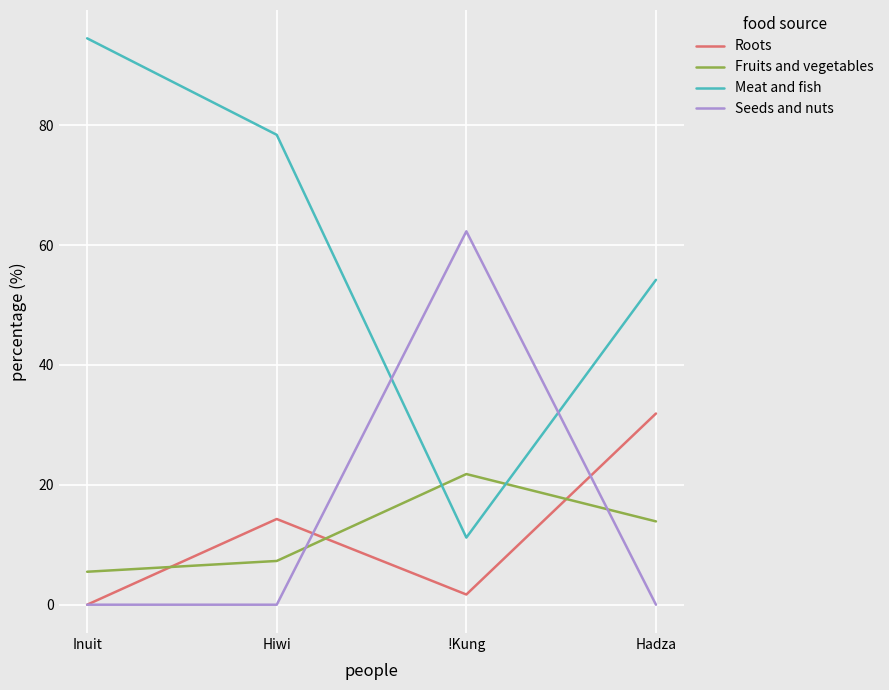

What position from the right is Hiwi?

3